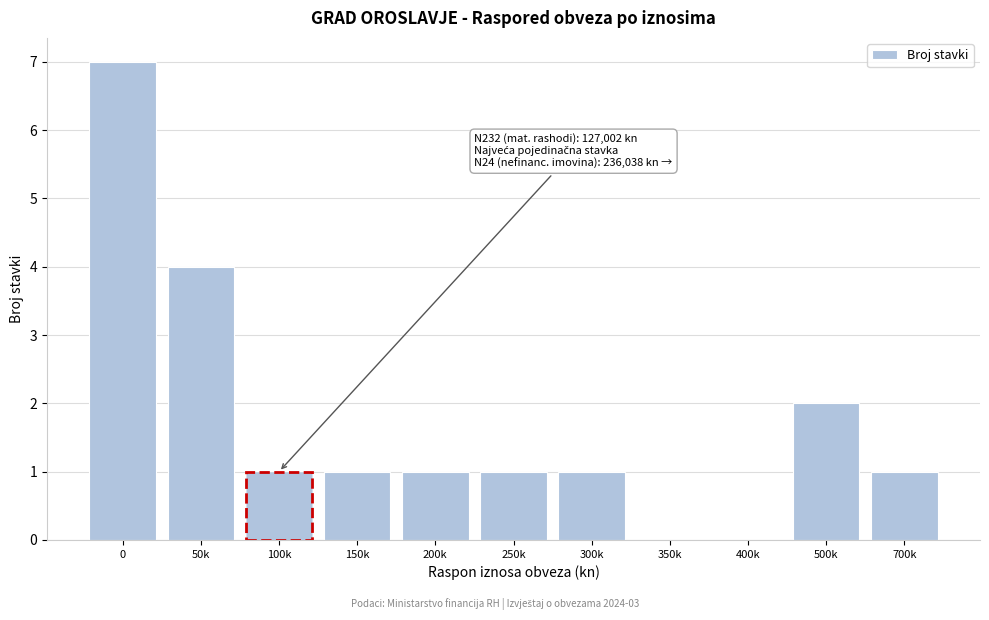

Reading left to right, list all the values displayed in this chart.

0=7	50k=4	100k=1	150k=1	200k=1	250k=1	300k=1	350k=0	400k=0	500k=2	700k=1